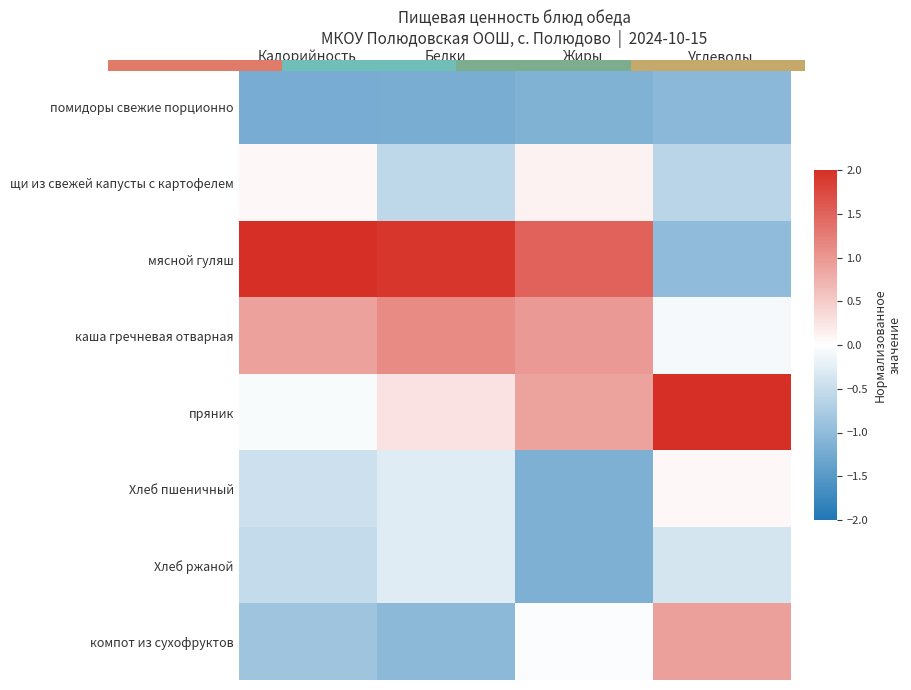

What is the minimum value shown in the chart?

-1.2